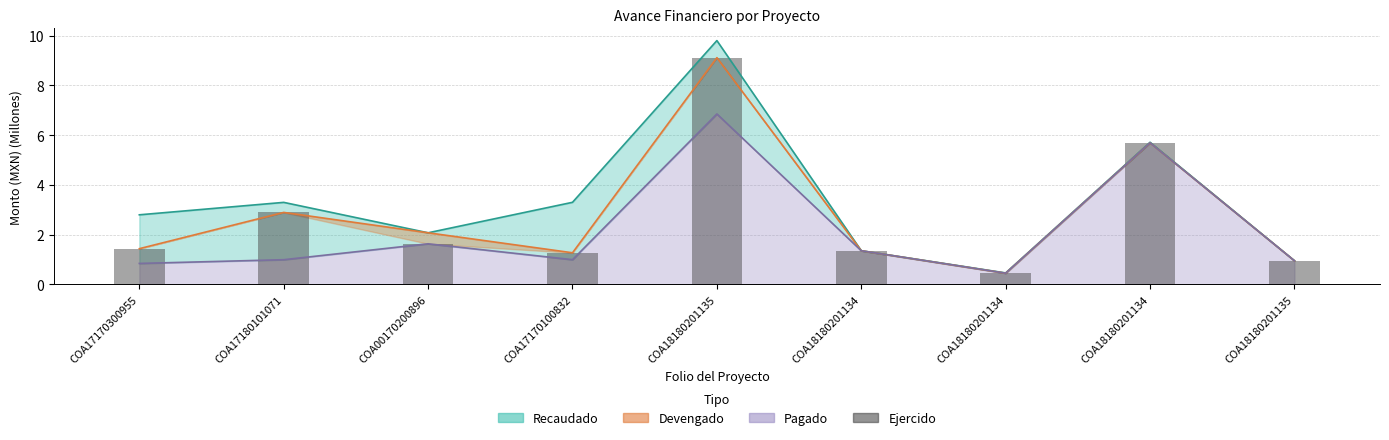

Does the chart contain stacked bars?

No